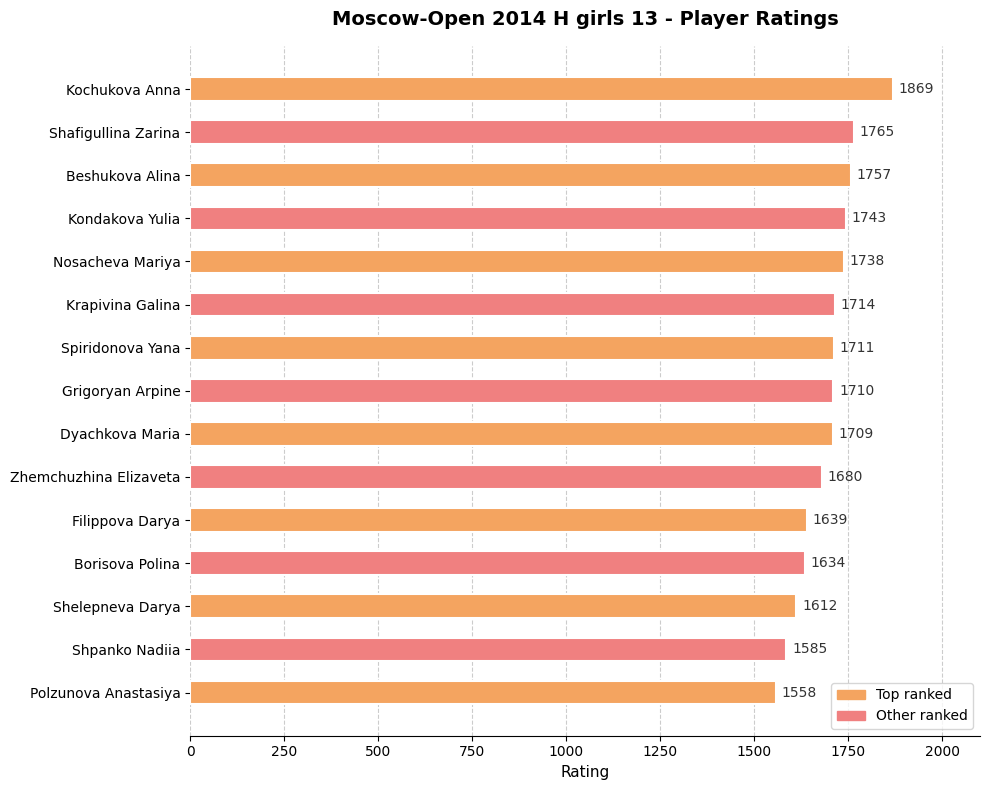

What position from the top is Shafigullina Zarina?

2